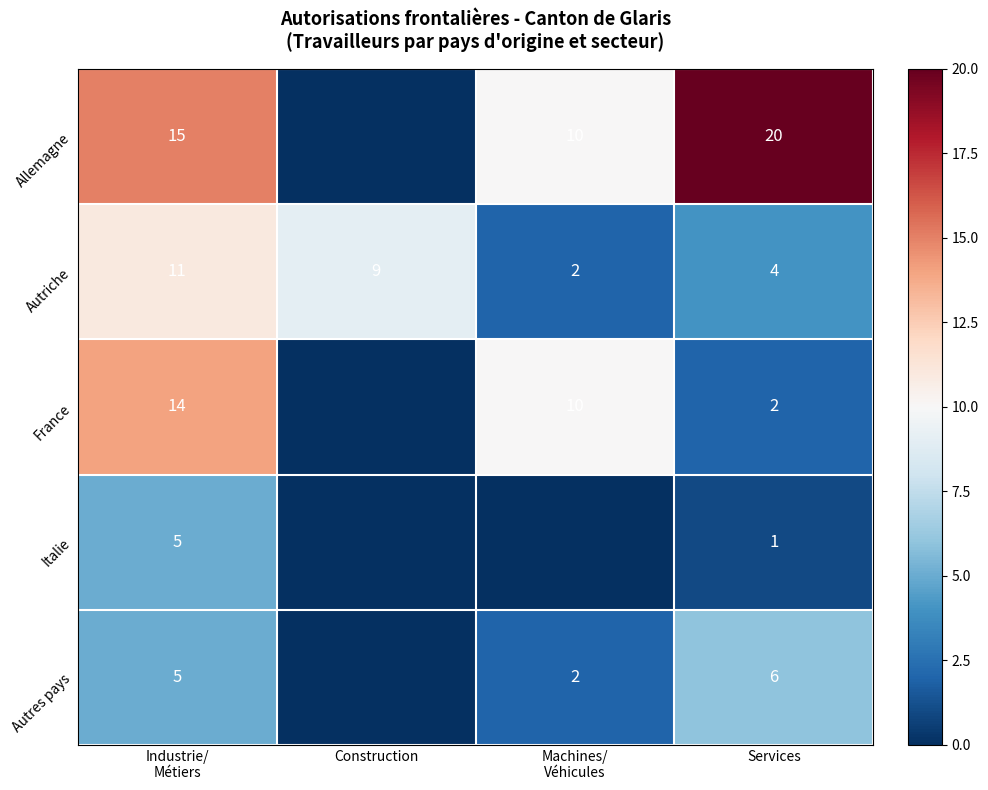

The Allemagne series shows 27 at Services. True or false?

False